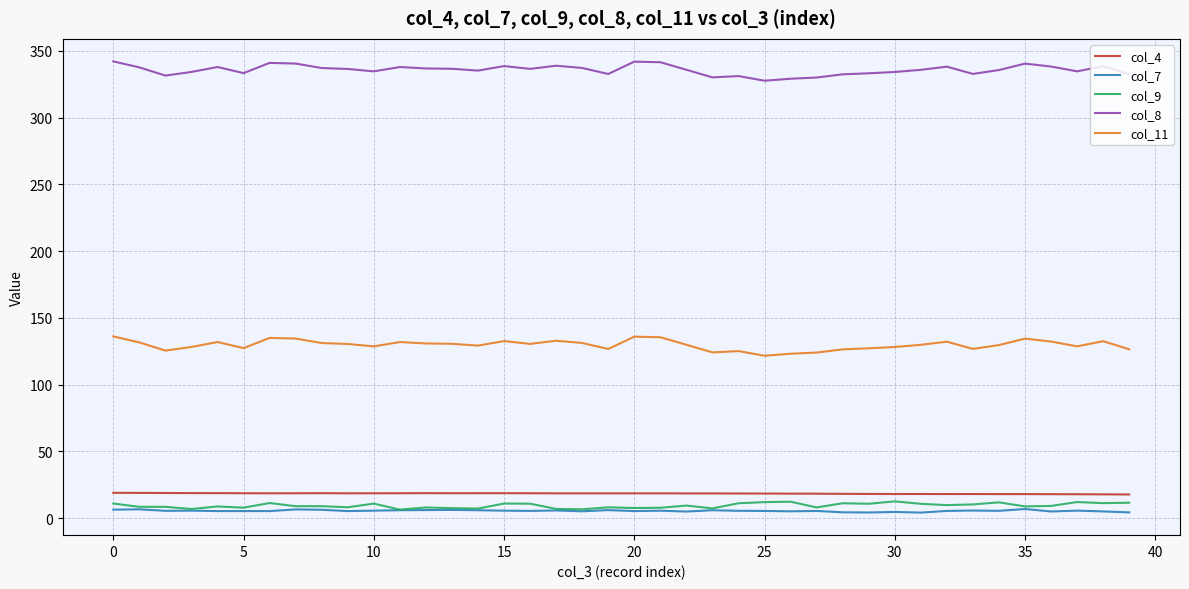

At how many categories does at least one series exceed 45?

40